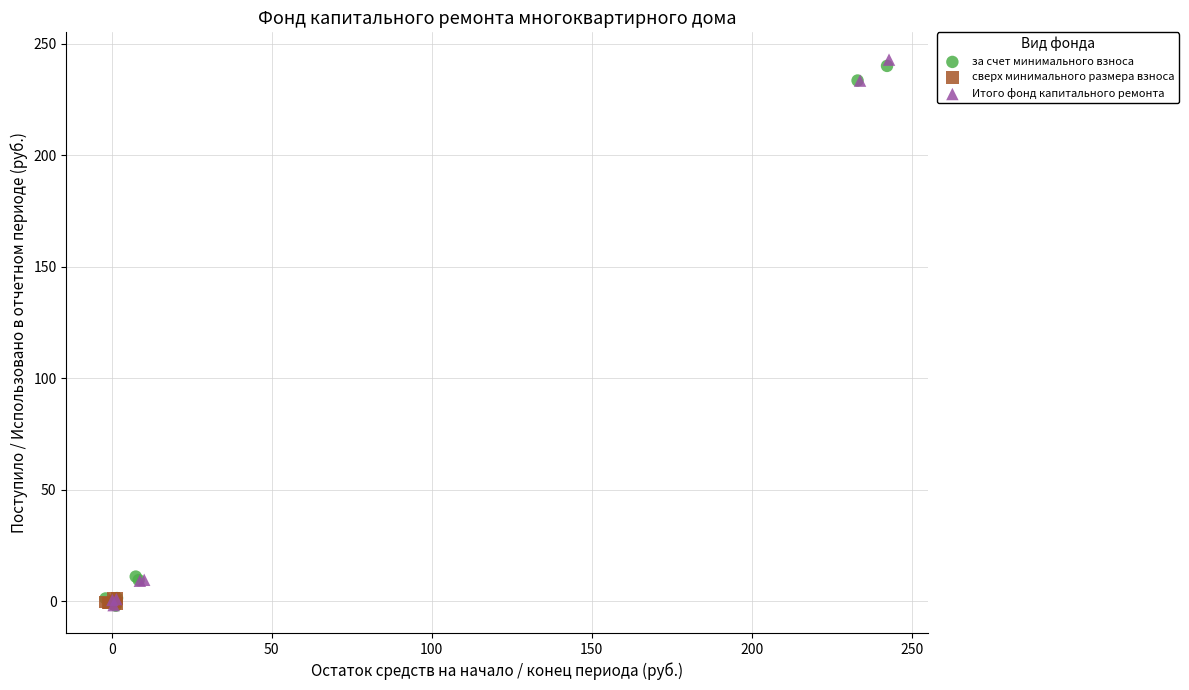

What are all the series names shown in the legend?

за счет минимального взноса, сверх минимального размера взноса, Итого фонд капитального ремонта